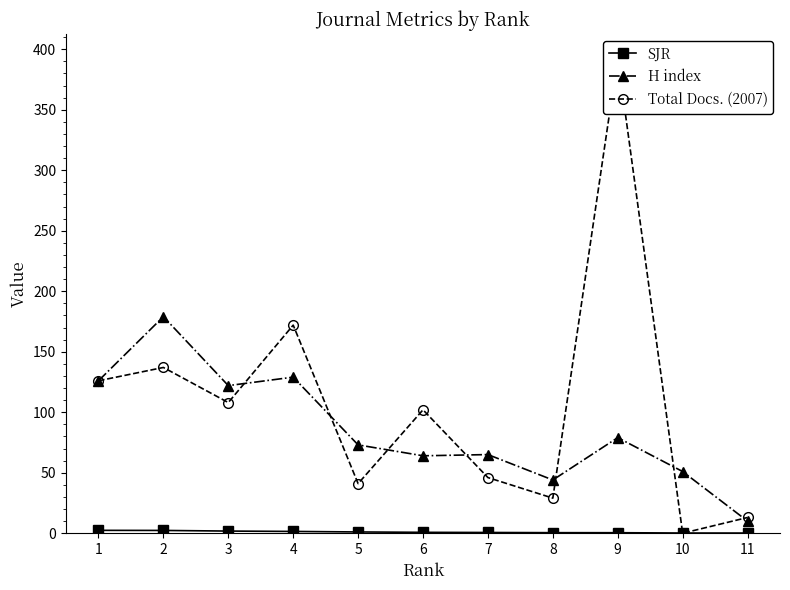

Which series has the largest total across all categories?

Total Docs. (2007)